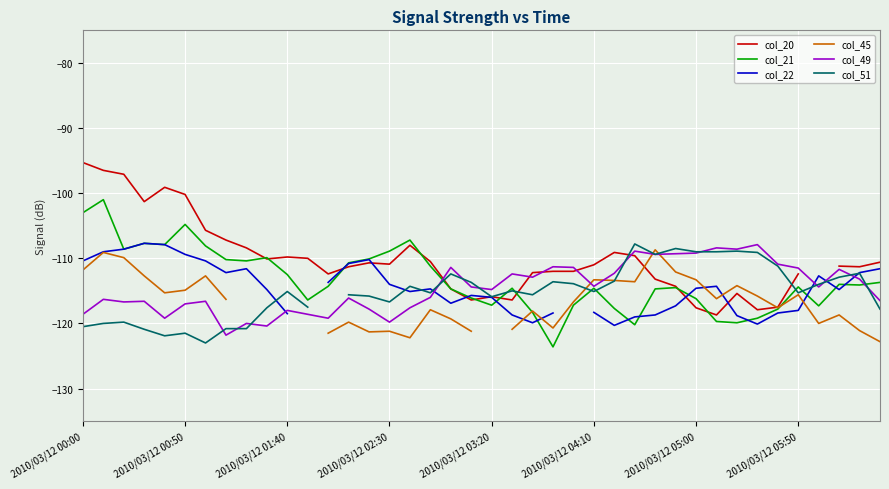

Between which two adjacent categories do col_20 and col_22 first intersect?

12 and 13